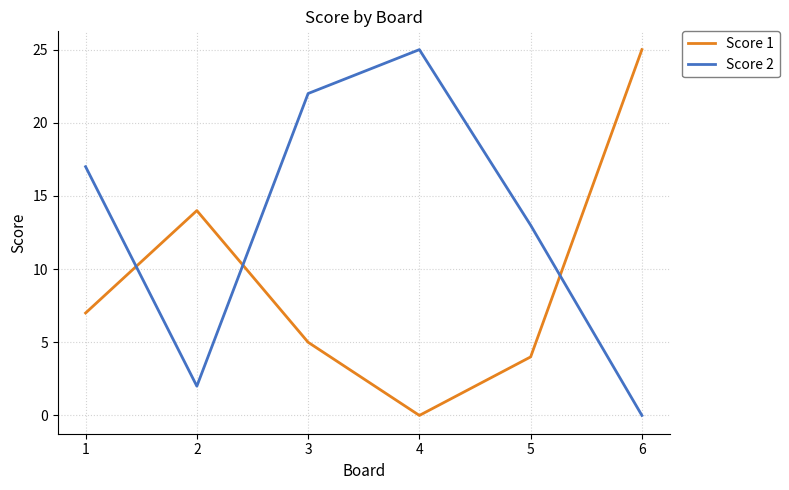

Is it true that Score 2 equals 2 at 2?

True